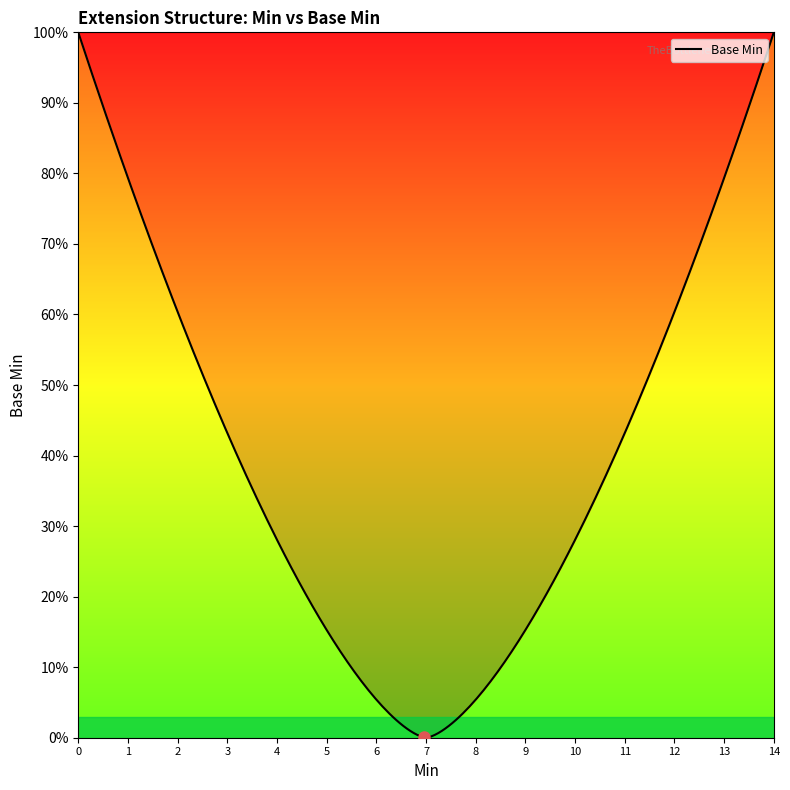

What is the difference between the maximum and minimum values?

1